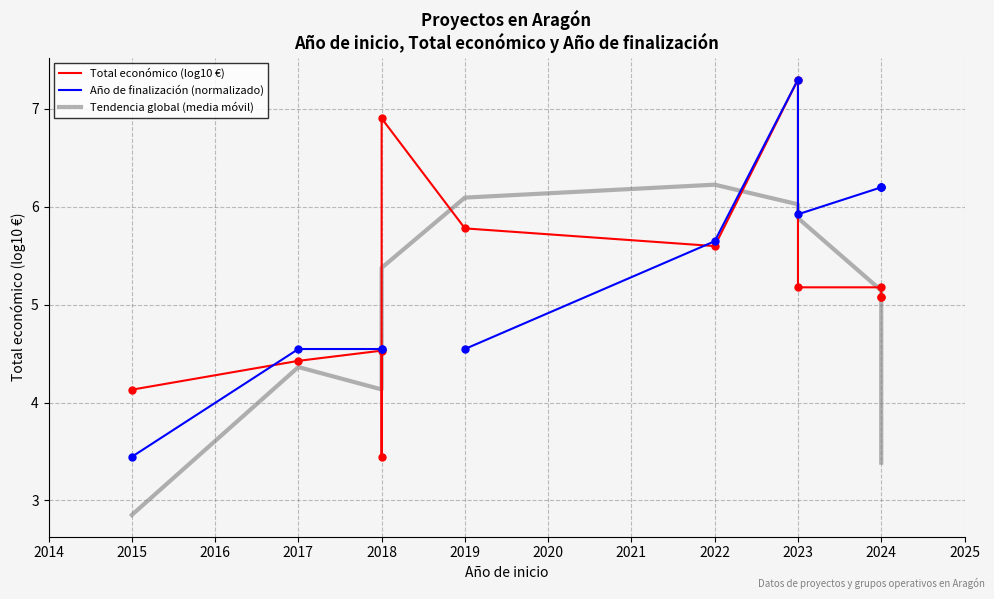

Which series has the largest total across all categories?

Total económico (log10 €)